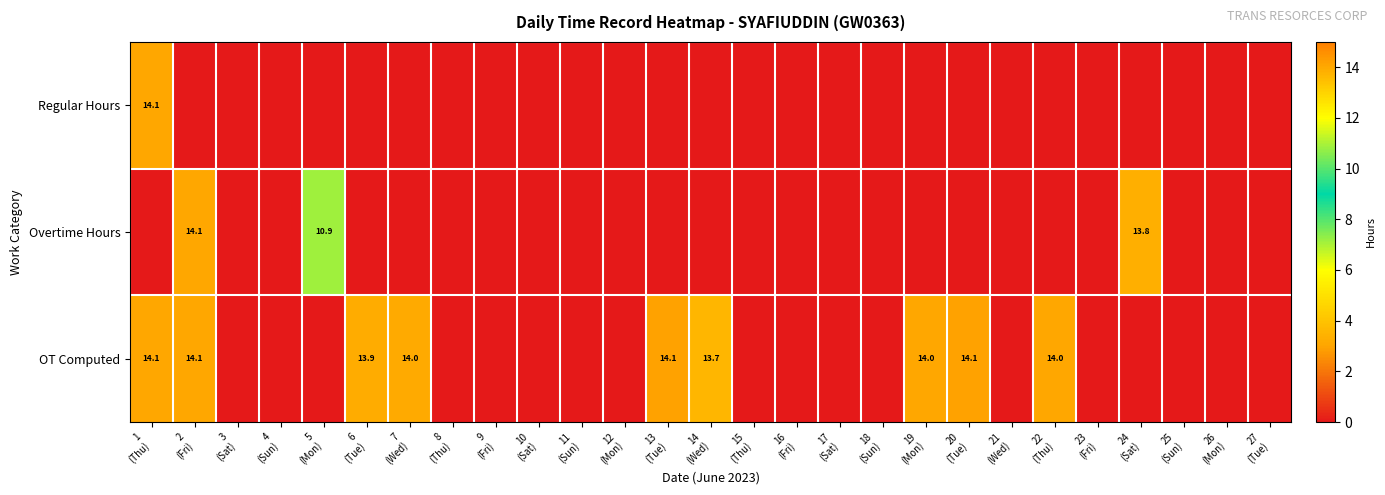

Which label corresponds to the largest value in the chart?

13
(Tue)